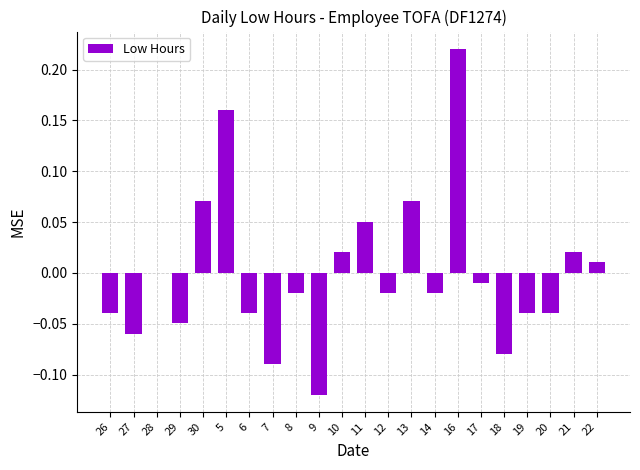

Which label corresponds to the largest value in the chart?

16